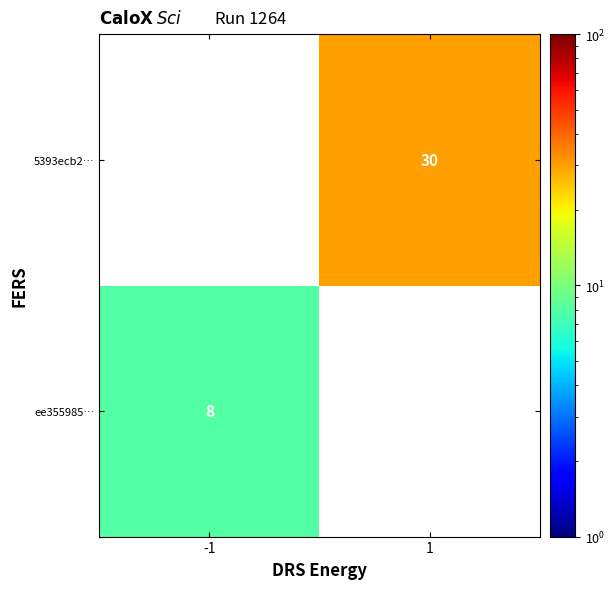

The ee355985… series shows 3 at -1. True or false?

False